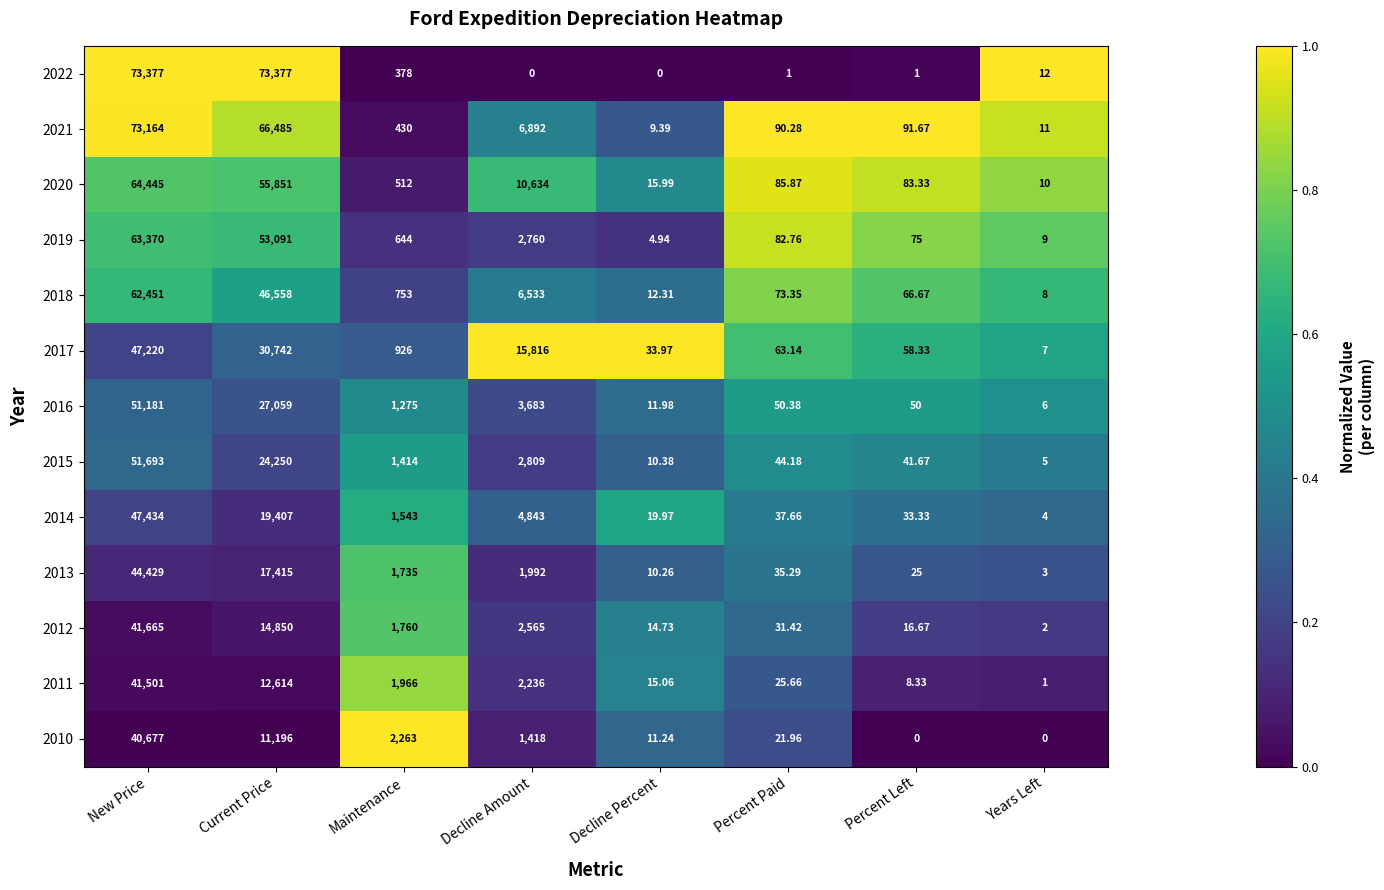

How many distinct data groups are displayed?

13